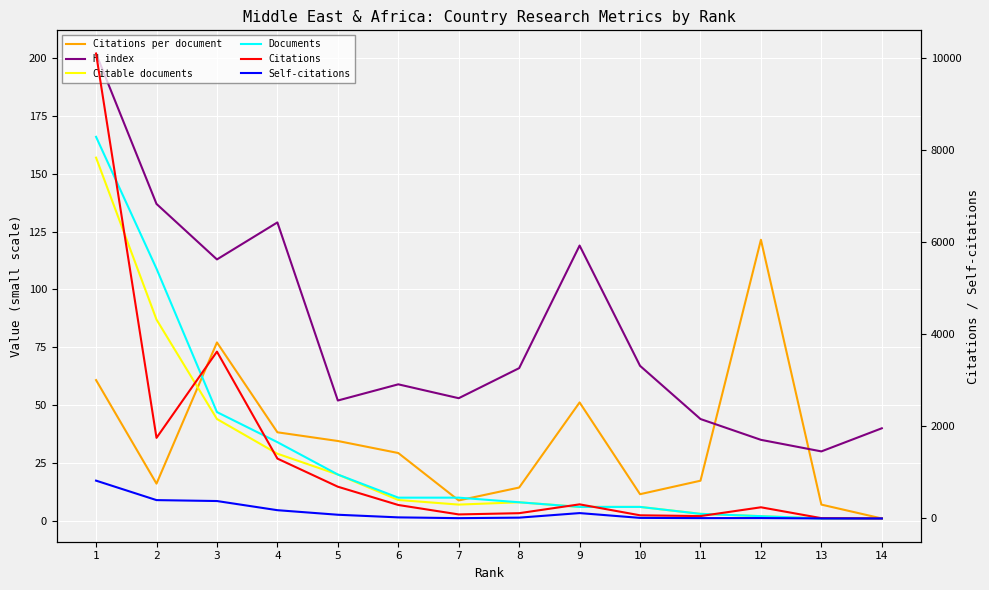

At which label does Self-citations reach its minimum?

14